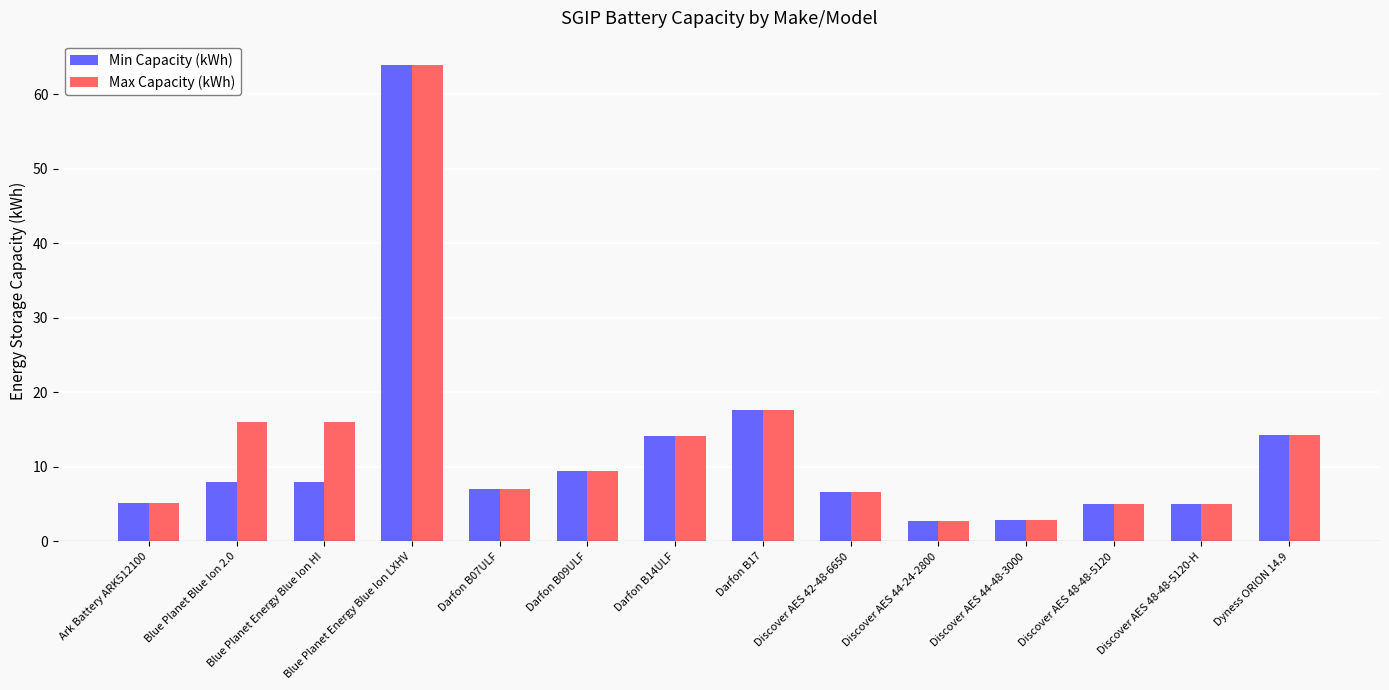

What is the total value across all series at Discover AES 48-48-5120?

10.0